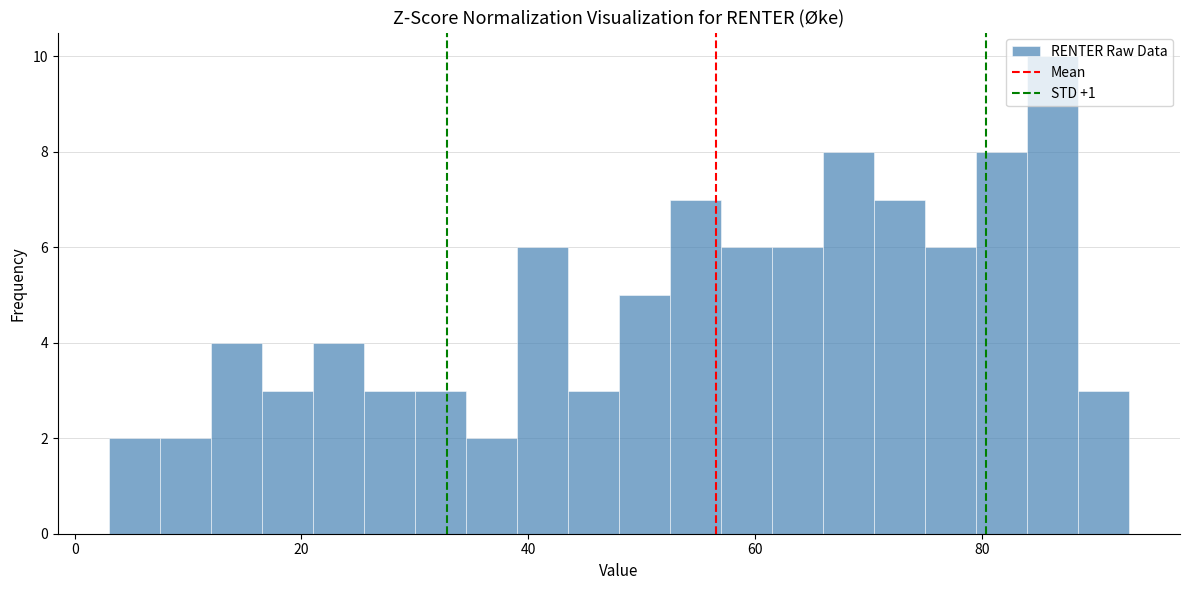

Around what value on the x-axis is the tallest bar? Give the approximate position of its centre, as read against the axis.

86